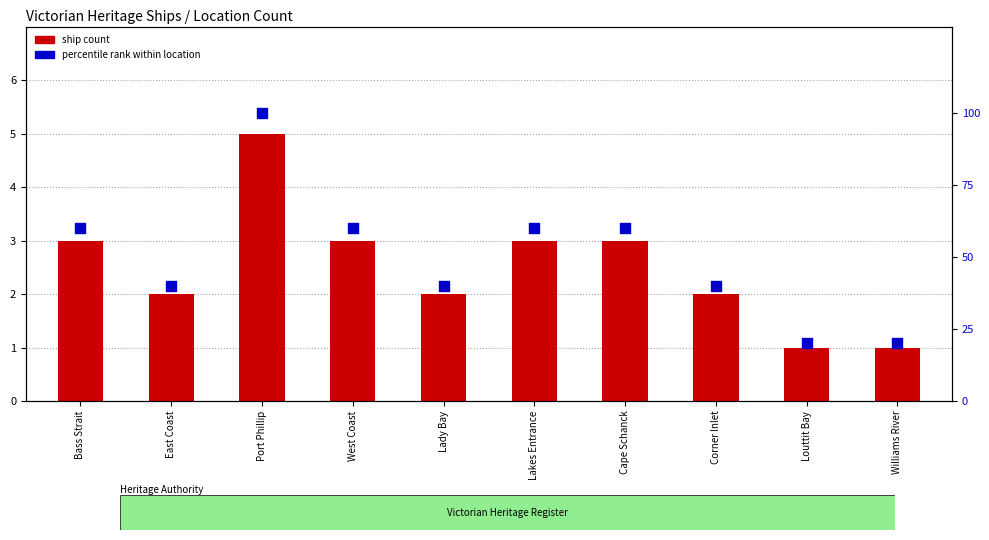

What are all the series names shown in the legend?

ship count, percentile rank within location